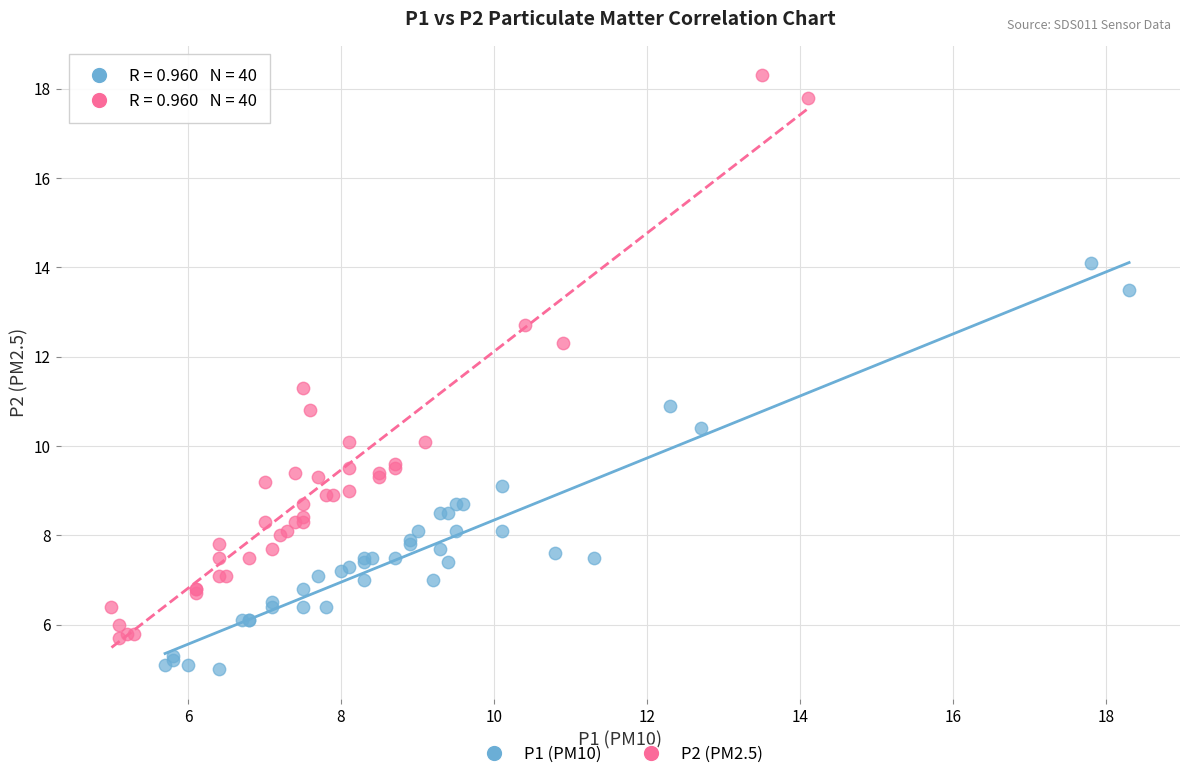

Which series reaches the maximum Y coordinate?

P2 (PM2.5)